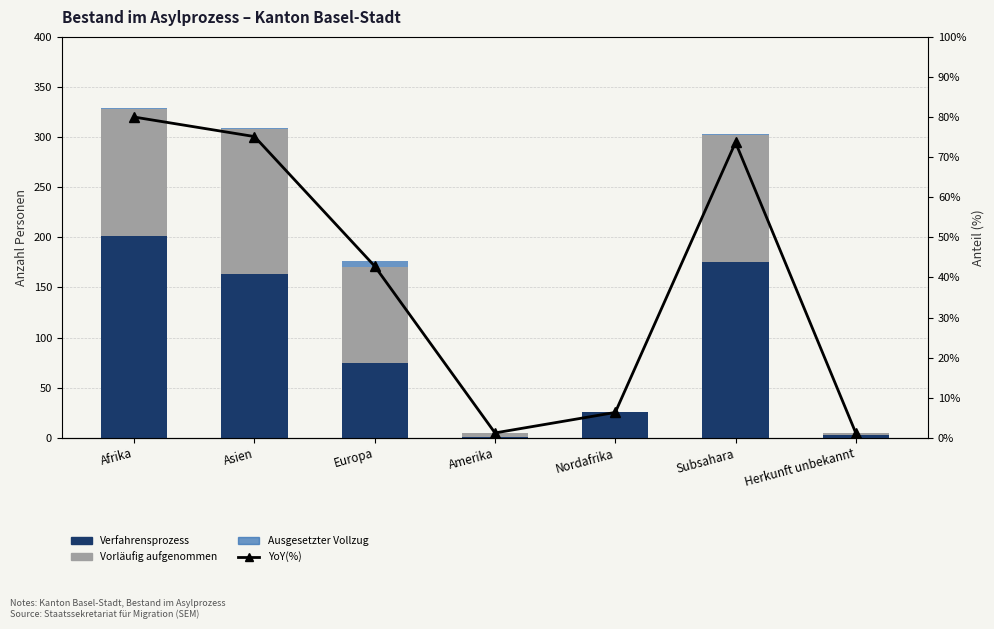

Count the number of data series in this chart.

4